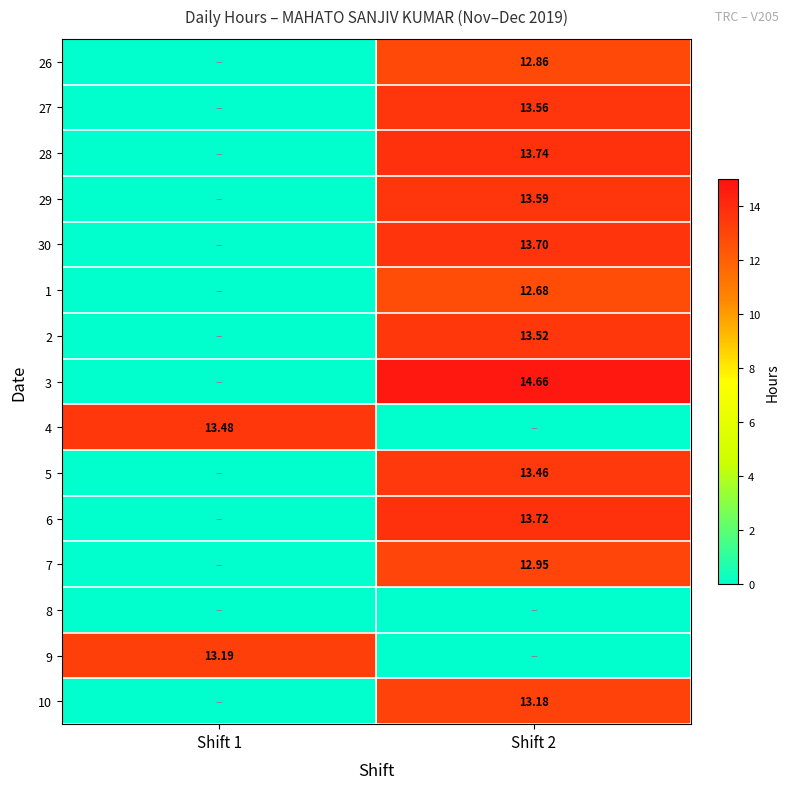

Is the value of 4 at Shift 1 greater than the value of 2 at Shift 2?

No